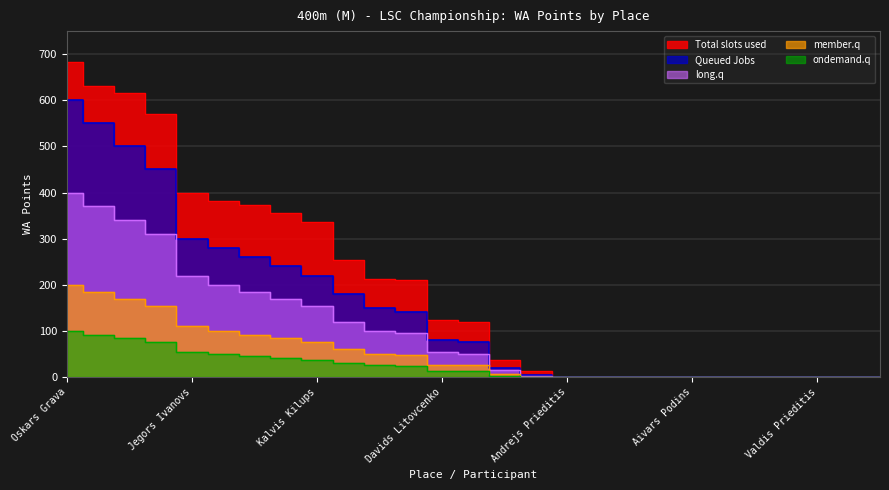

What is the sum of all member.q values?

1391